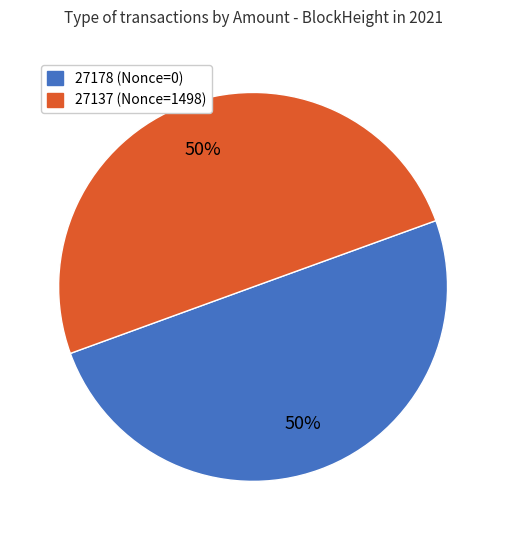

True or false: 27178 accounts for 36% of the total.

False